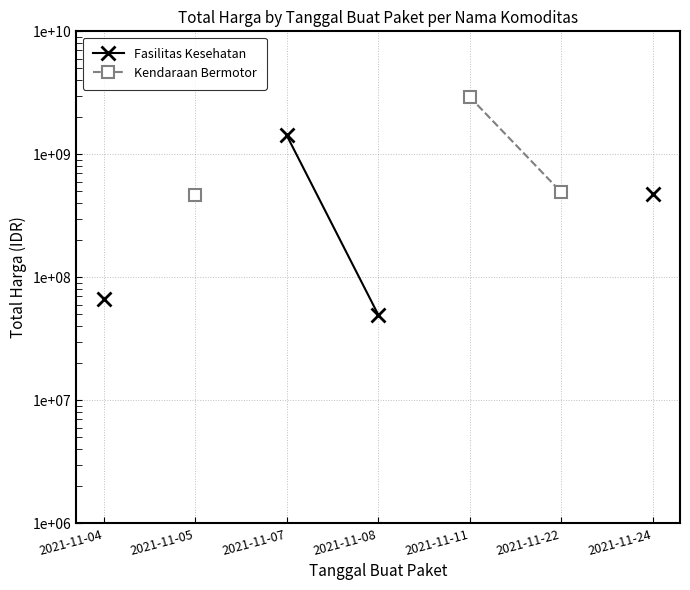

What are all the series names shown in the legend?

Fasilitas Kesehatan, Kendaraan Bermotor